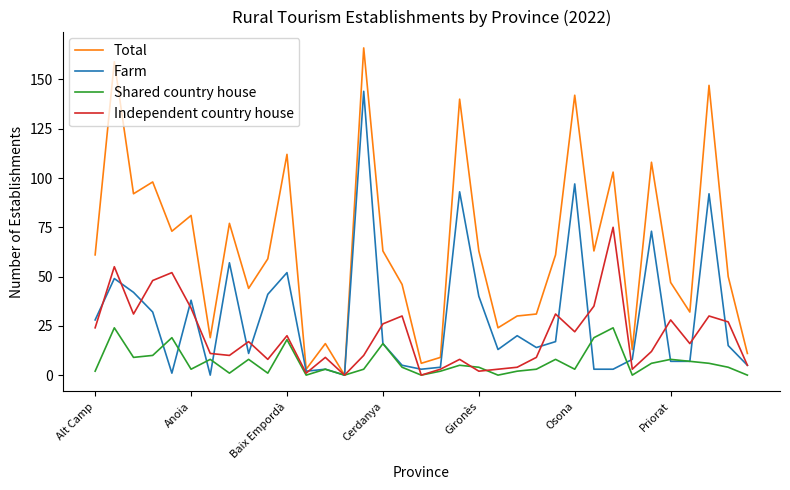

Which series has the largest total across all categories?

Total